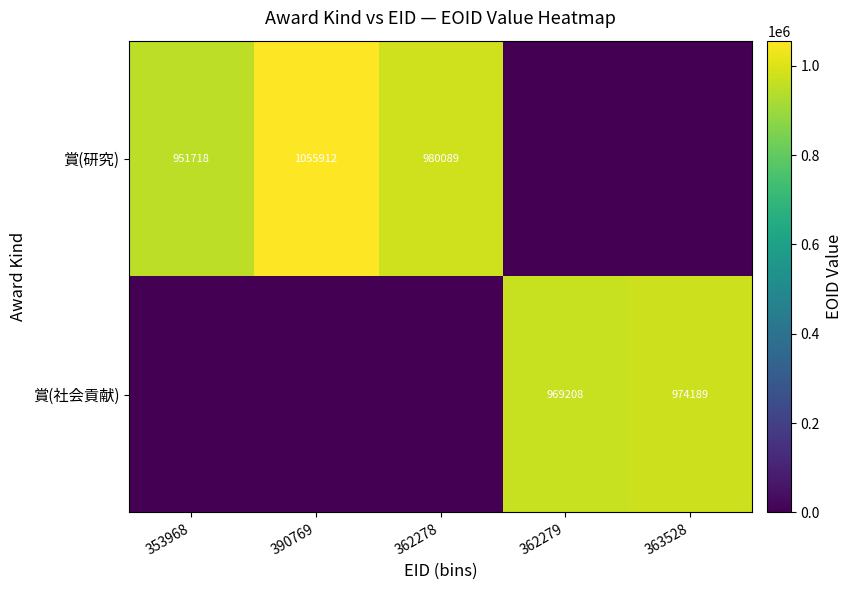

True or false: 賞(研究) has a value of 951718 at 353968.

True